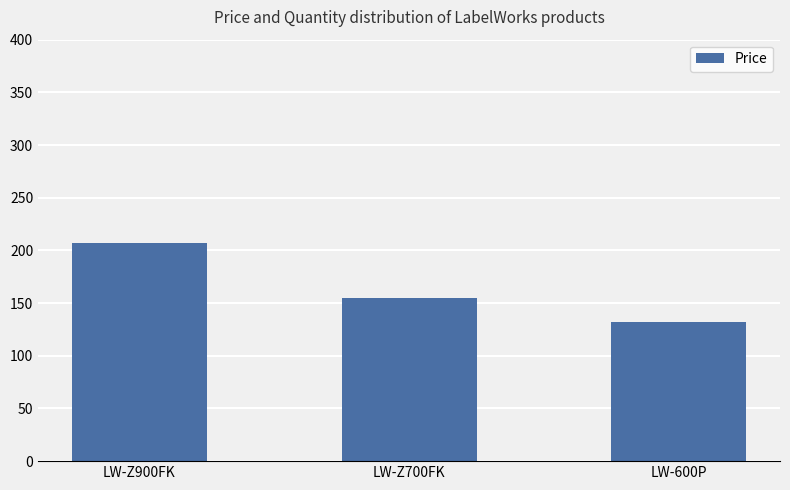

At which label does the data first exceed 155?

LW-Z900FK